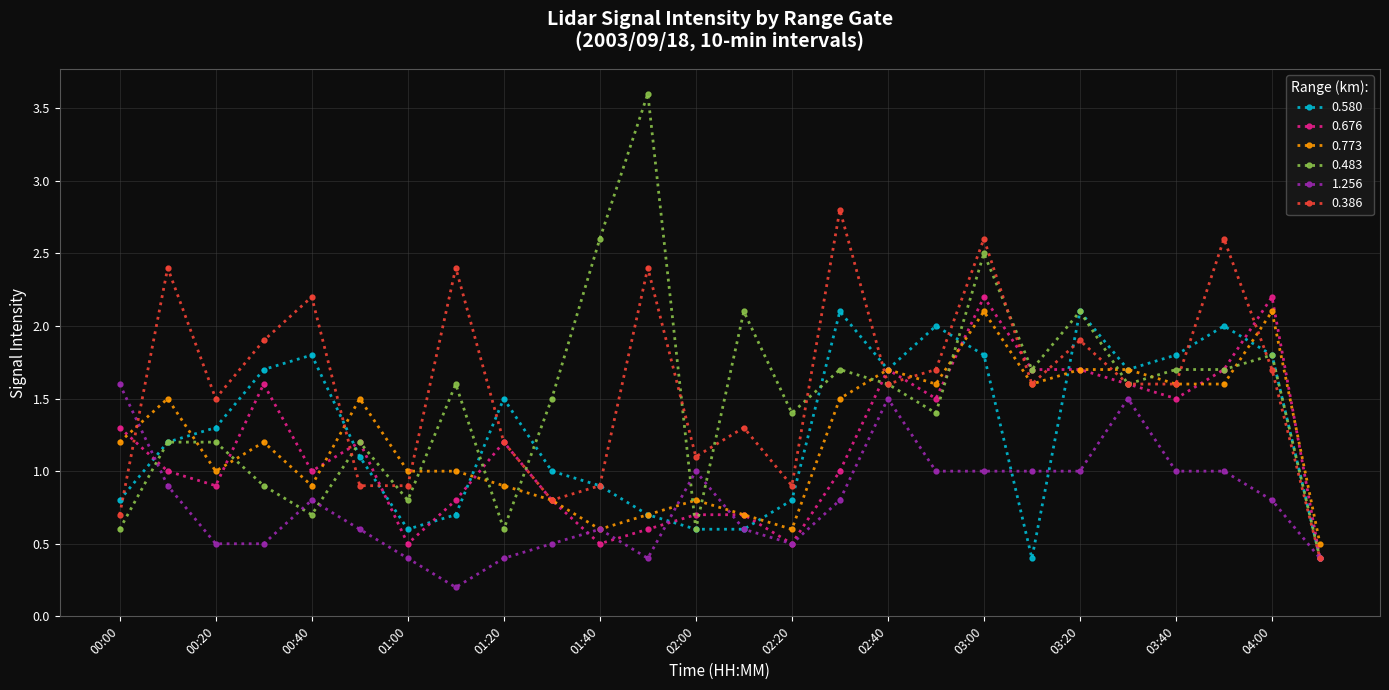

What is the value of the 0.773 point at the 4th from the left?

1.2